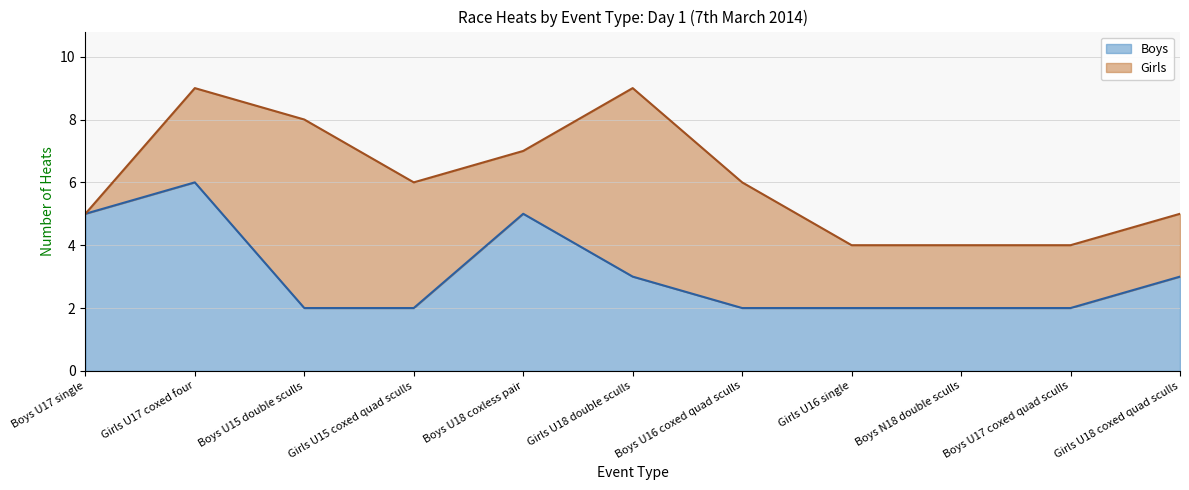

Rank the categories by value from lowest to highest.

Boys U15 double sculls, Girls U15 coxed quad sculls, Boys U16 coxed quad sculls, Girls U16 single, Boys N18 double sculls, Boys U17 coxed quad sculls, Girls U18 double sculls, Girls U18 coxed quad sculls, Boys U17 single, Boys U18 coxless pair, Girls U17 coxed four